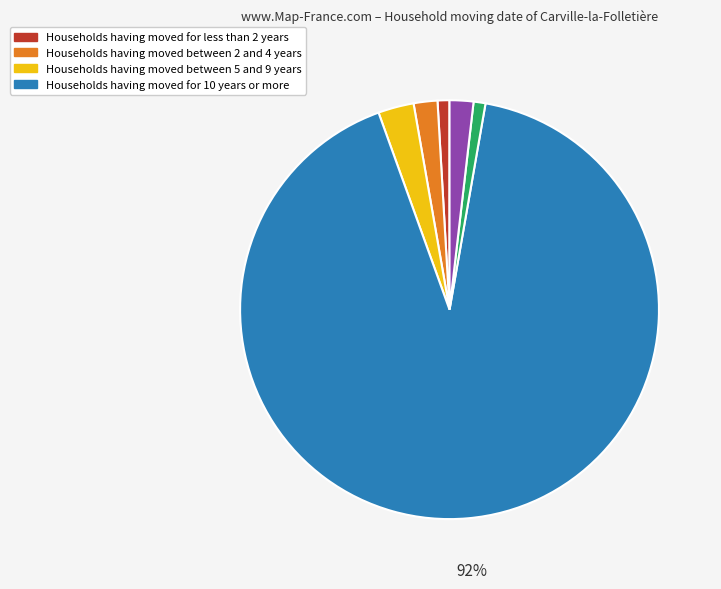

Is there any slice that represents more than half of the pie?

Yes